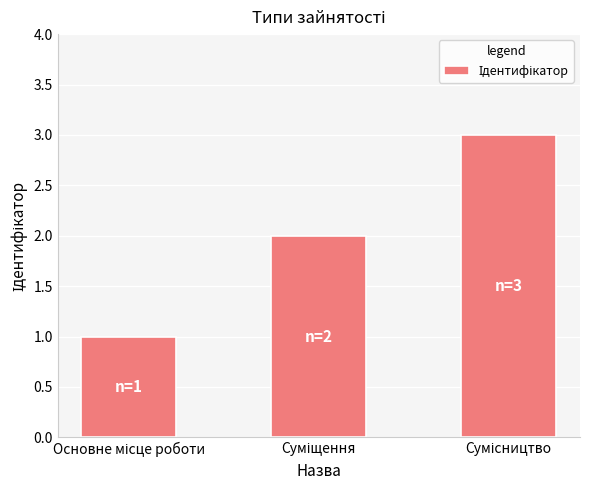

What is the sum of all values?

6